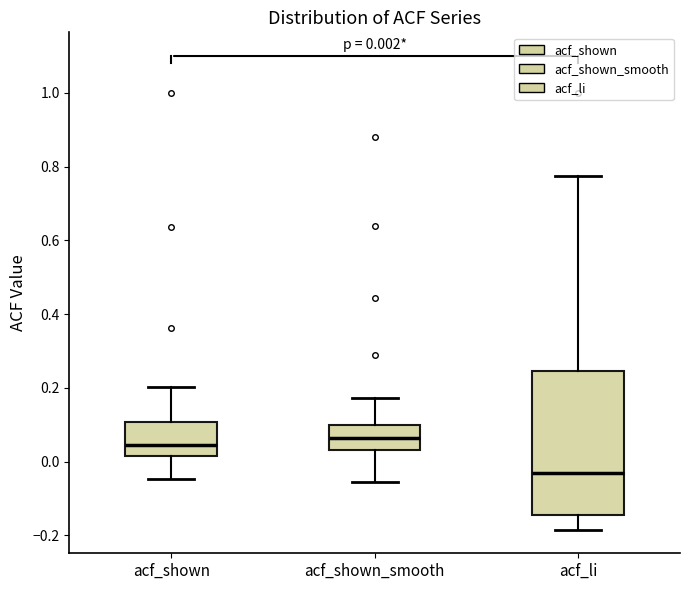

Which box is the tallest, from its lower edge to its upper edge?

acf_li